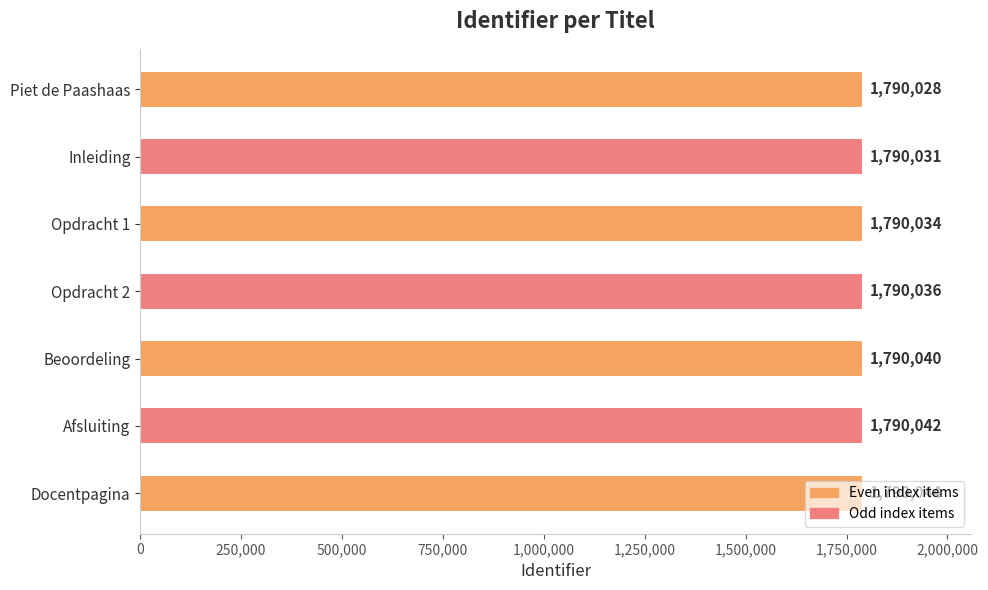

How many values are between 1790031 and 1790042?

5